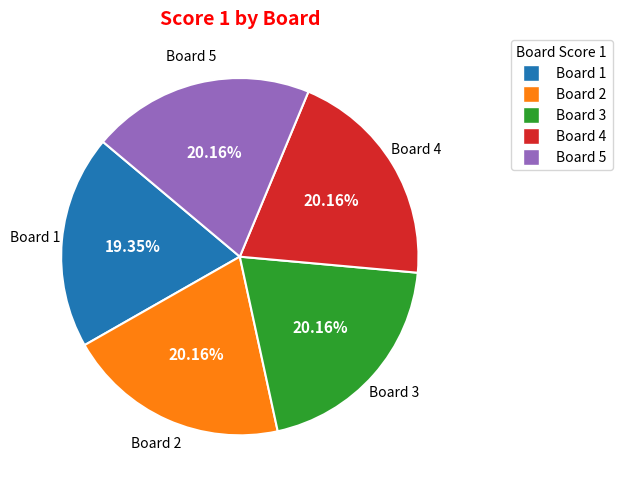

True or false: Board 2 accounts for 20% of the total.

True